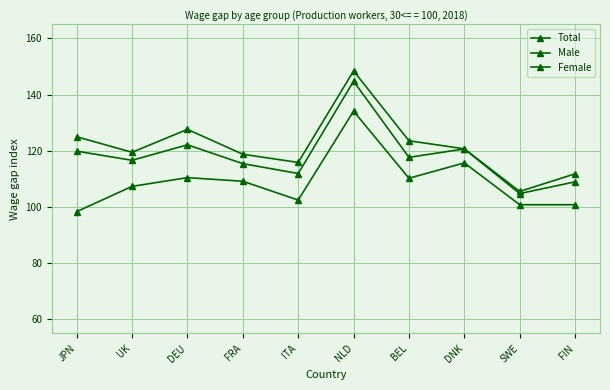

At how many categories does at least one series exceed 110?

9